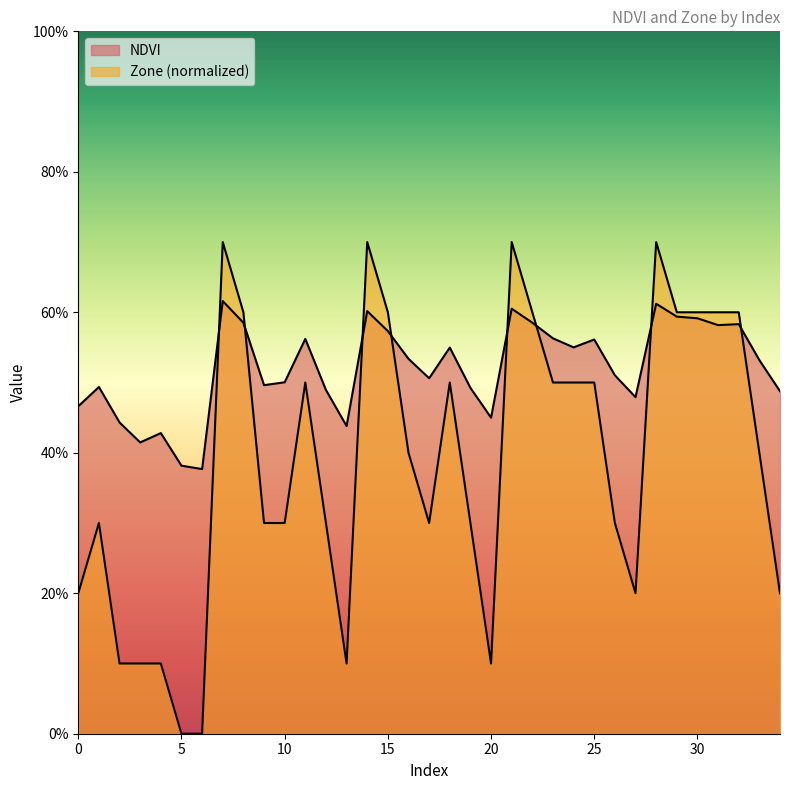

Rank the categories by Zone value from highest to lowest.

7, 14, 21, 28, 8, 15, 22, 29, 30, 31, 32, 11, 18, 23, 24, 25, 16, 33, 1, 9, 10, 12, 17, 19, 26, 0, 27, 34, 2, 3, 4, 13, 20, 5, 6